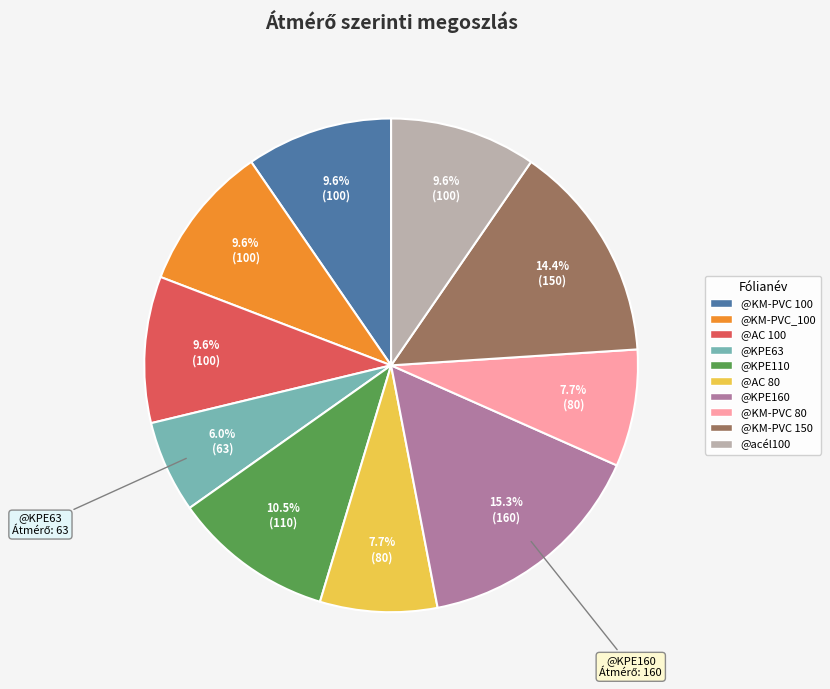

What percentage is NOT represented by @KM-PVC 80?

92.3%